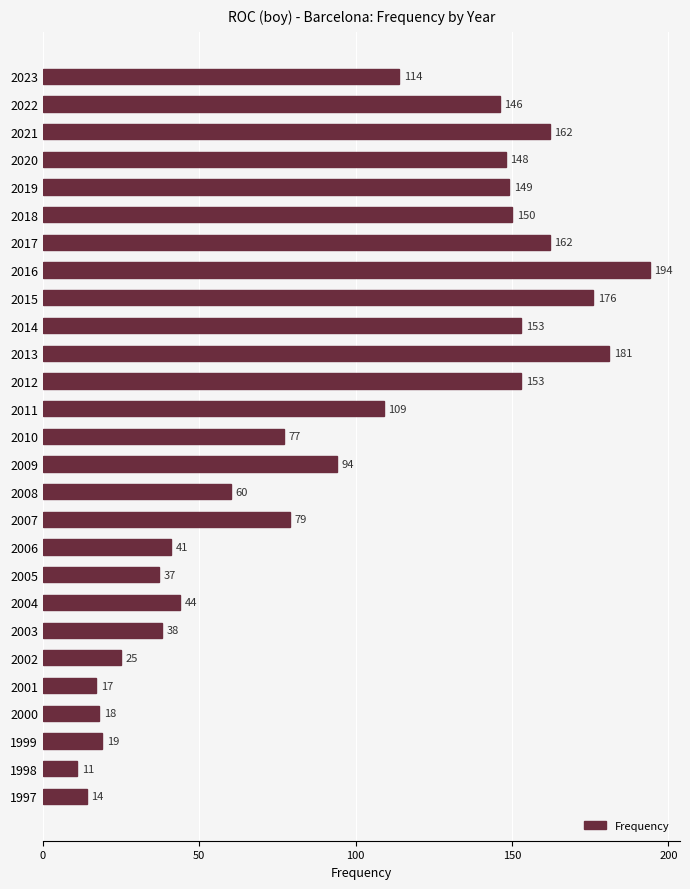

What is the ratio of the value at 2015 to the value at 2016?

0.9